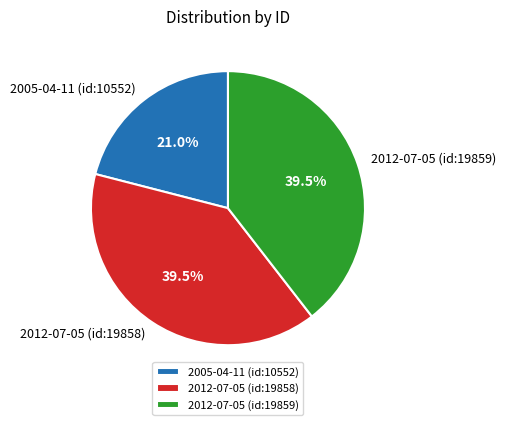

Approximately how many times larger is the value at 2012-07-05 (id:19859) compared to 2005-04-11 (id:10552)?

1.9